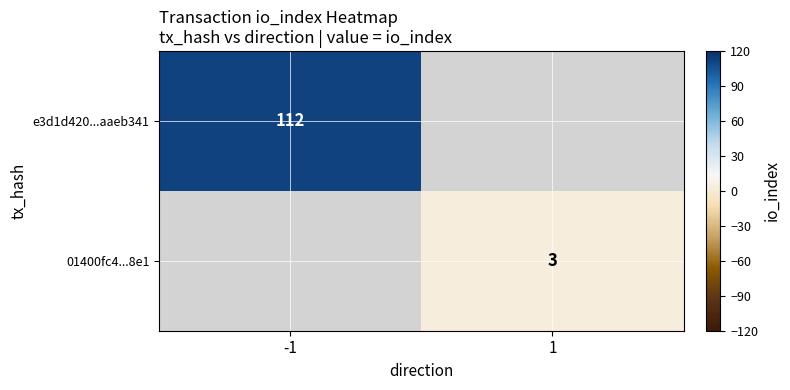

The e3d1d420...aaeb341 series shows 193 at -1. True or false?

False